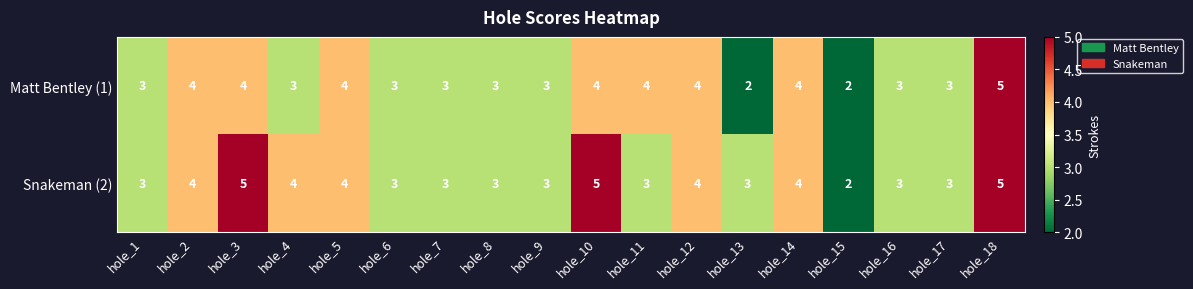

Count the Snakeman (2) values in the range 3 to 4.

14